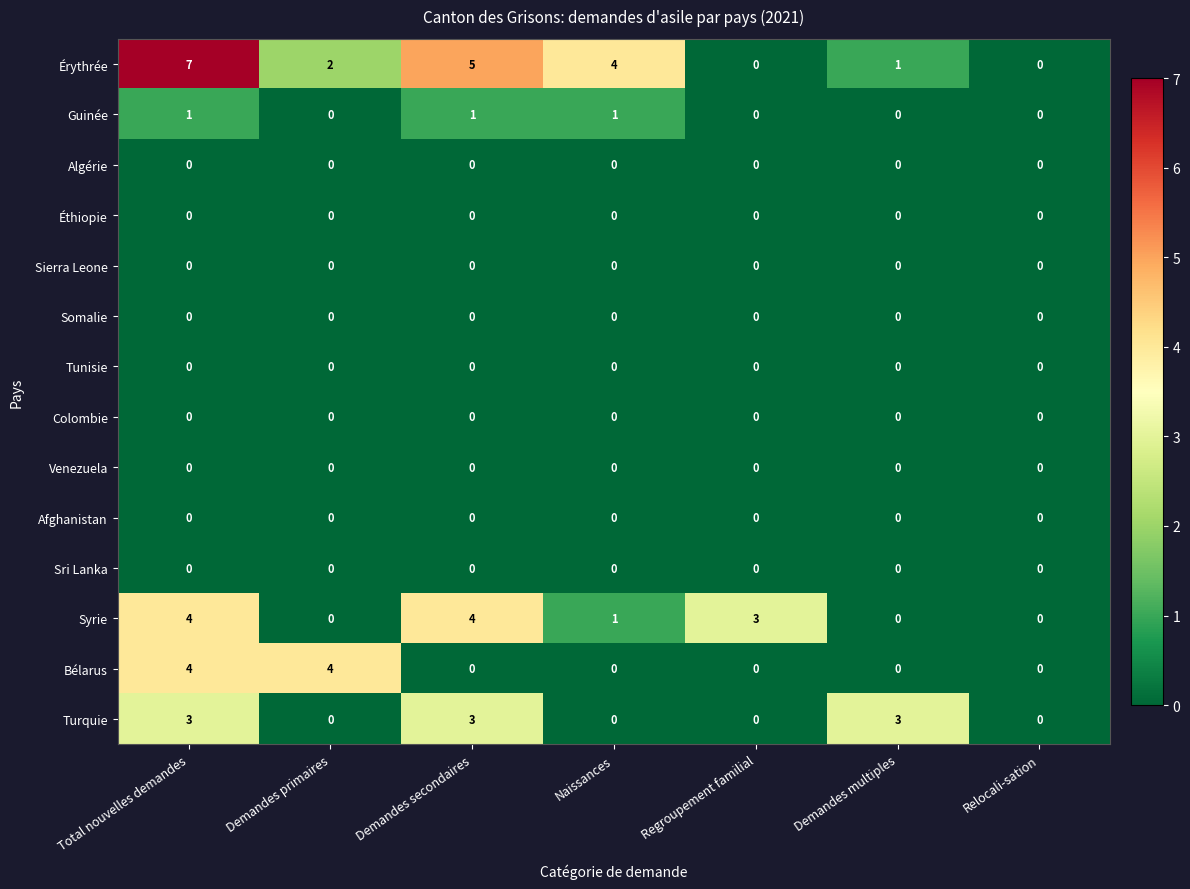

What is the greatest value displayed?

7